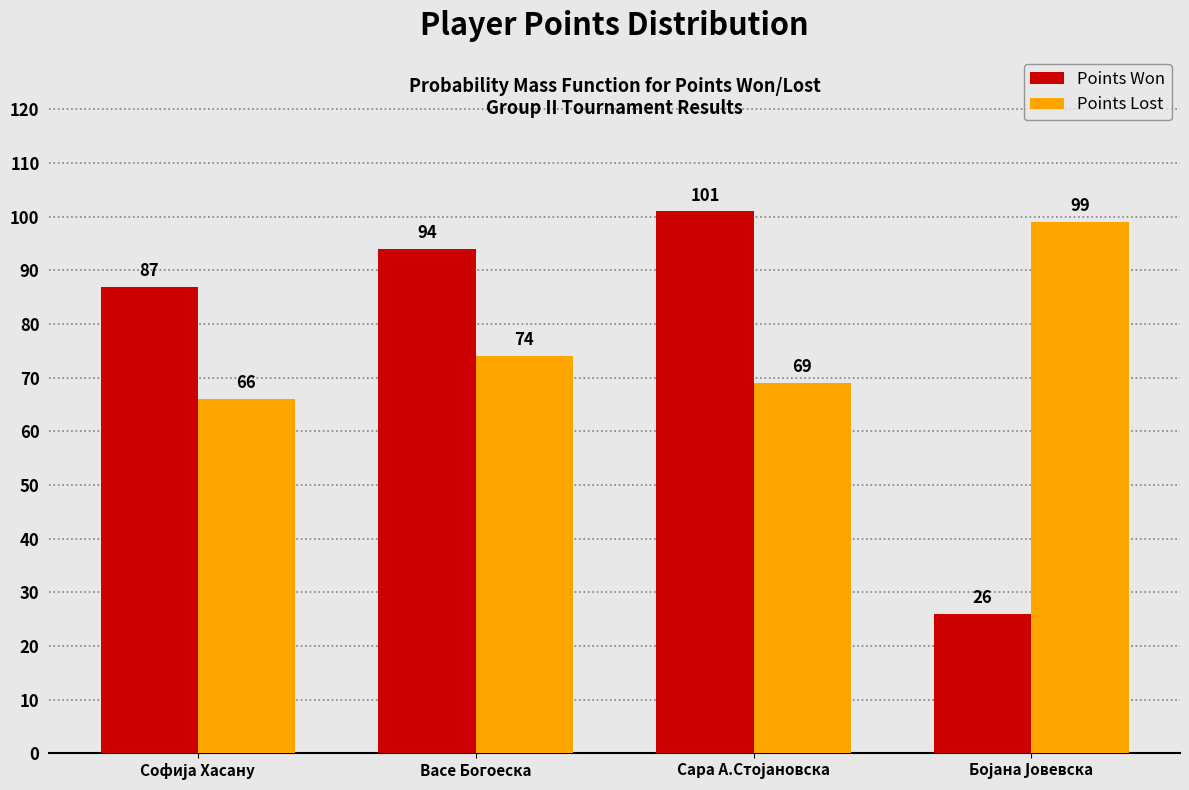

Reading left to right, transcribe all the data shown in this chart.

Points Won: 87	94	101	26
Points Lost: 66	74	69	99